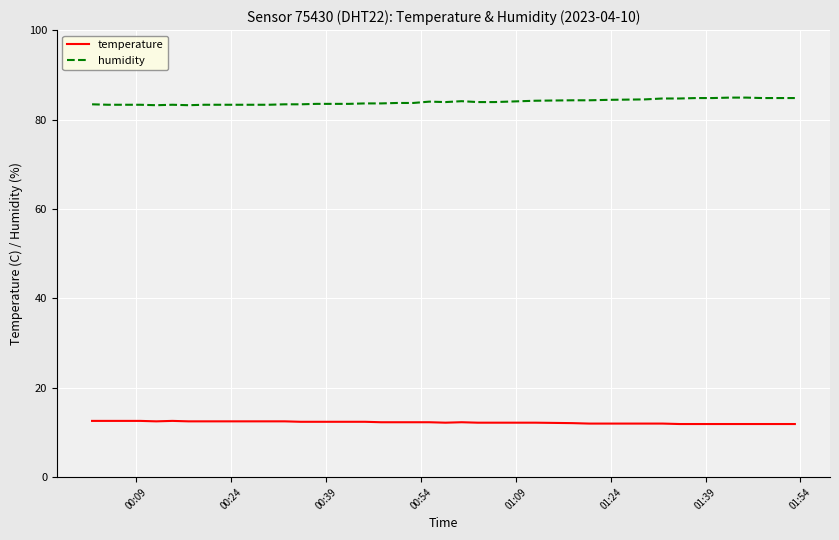

True or false: temperature and humidity intersect in this chart.

False